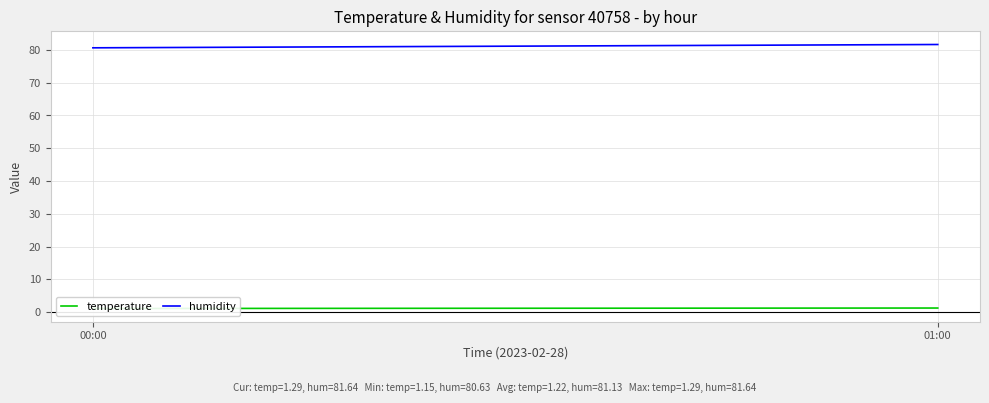

What is the difference between the highest and lowest values at 00:00?

79.5